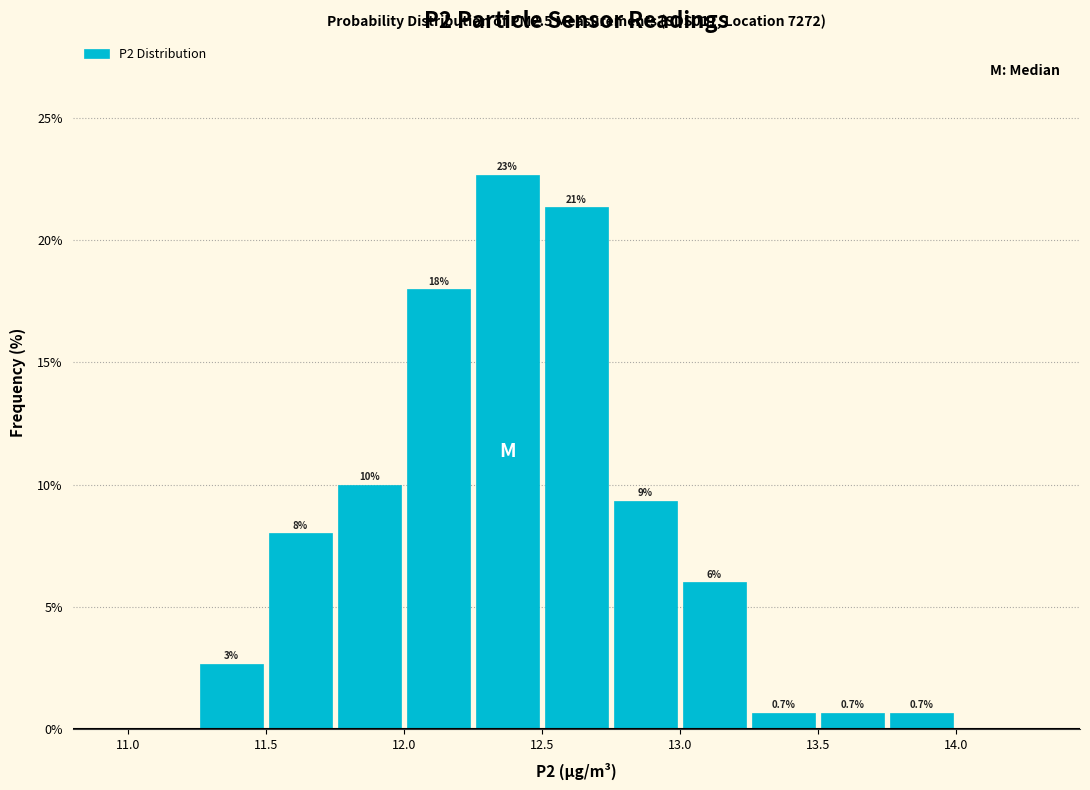

Which range on the x-axis has the tallest bar?

12.25 to 12.50